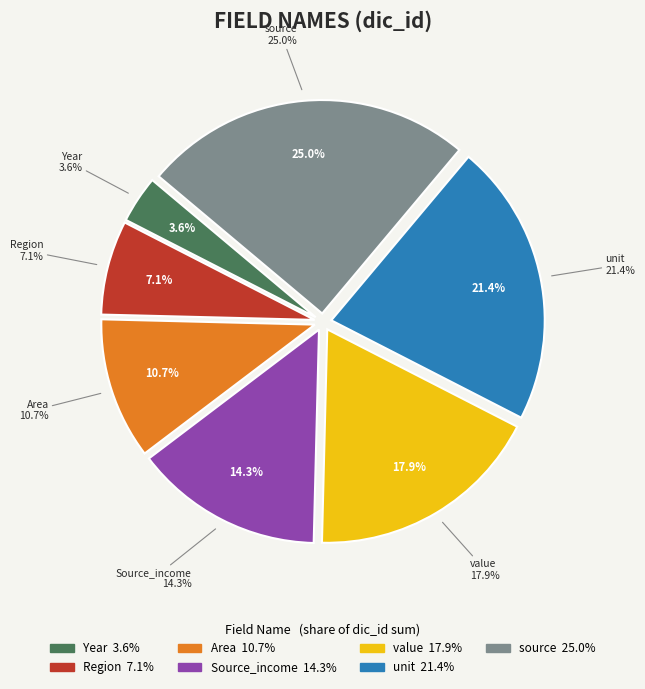

To the nearest percent, what is the difference between the Source_income and unit slice percentages?

7%